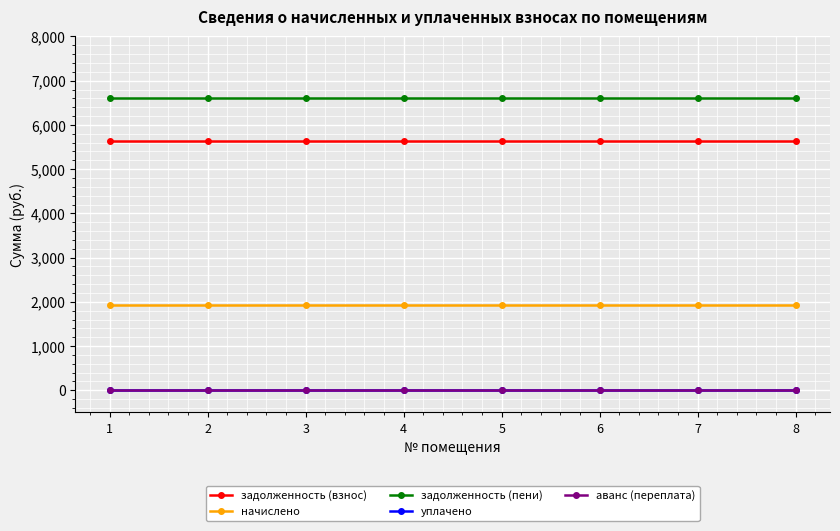

Does the chart have visible grid lines?

Yes